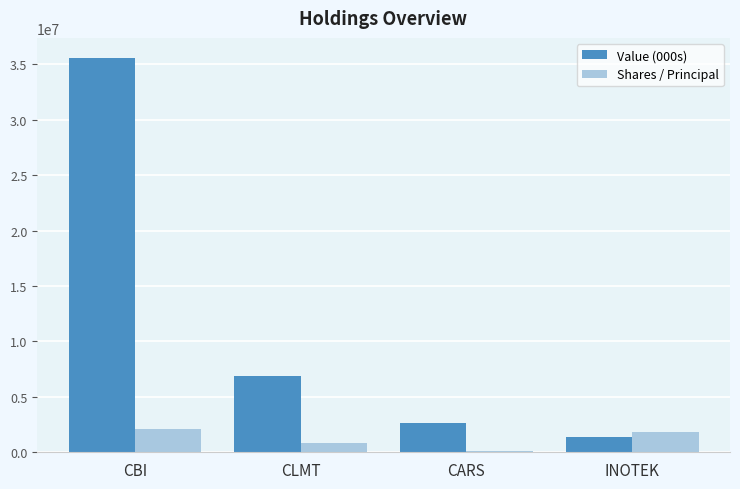

Which label corresponds to the largest value in the chart?

CBI